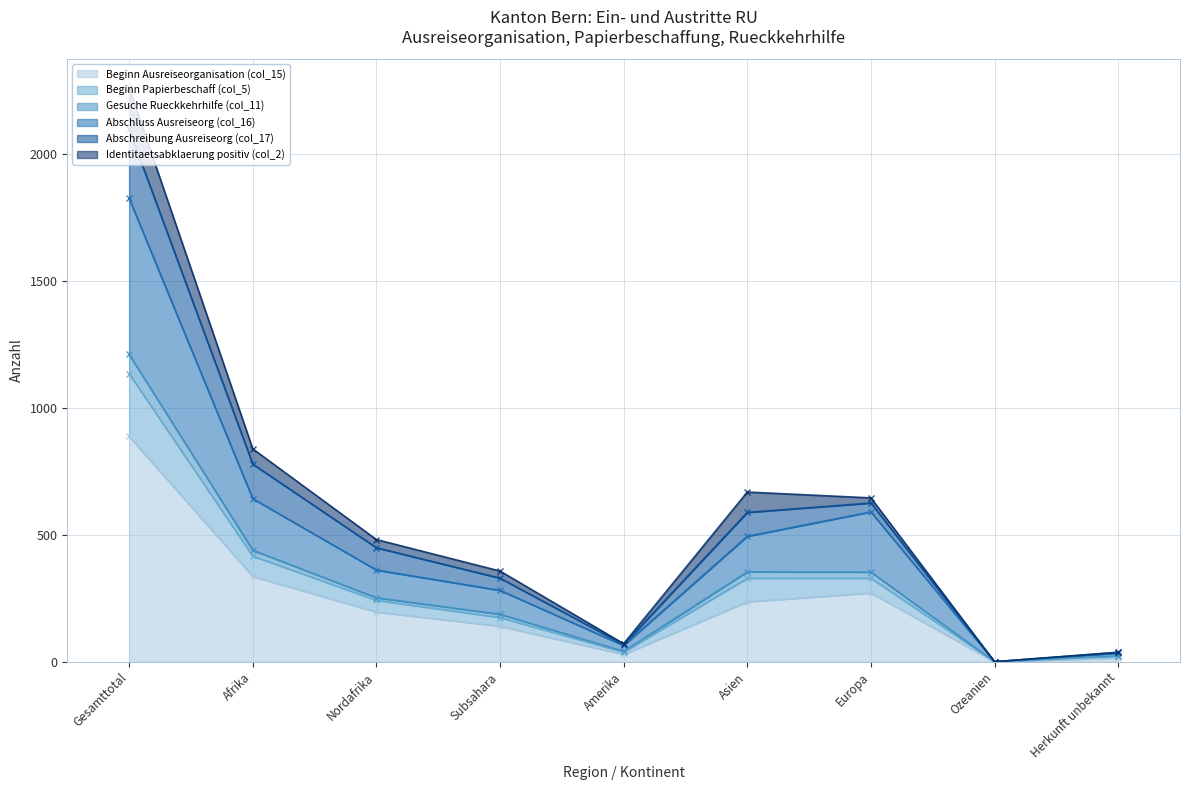

True or false: Beginn Ausreiseorganisation (col_15) has a value of 66 at Europa.

False